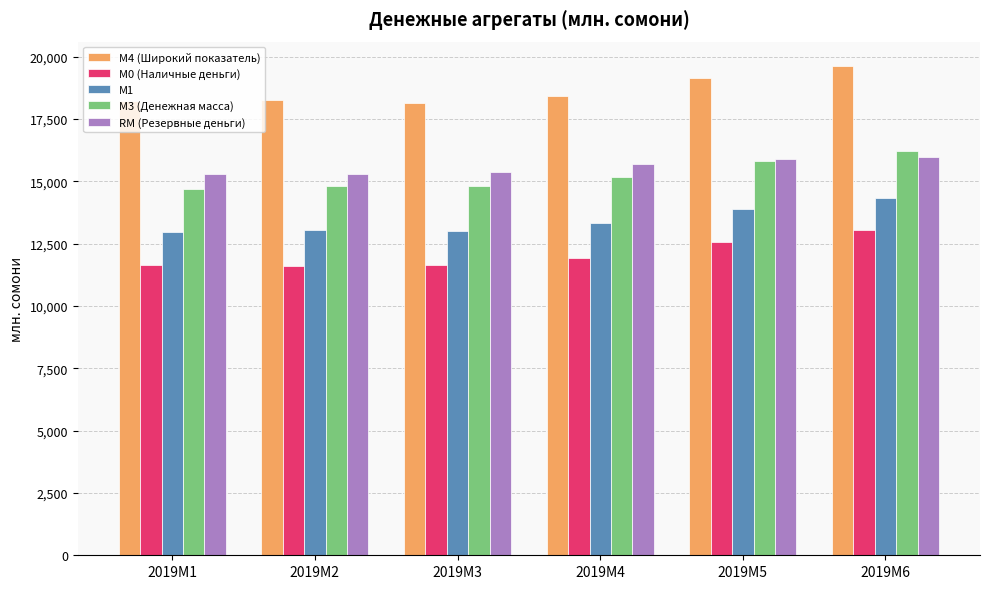

True or false: М3 (Денежная масса) has a value of 14792.7 at 2019M3.

True